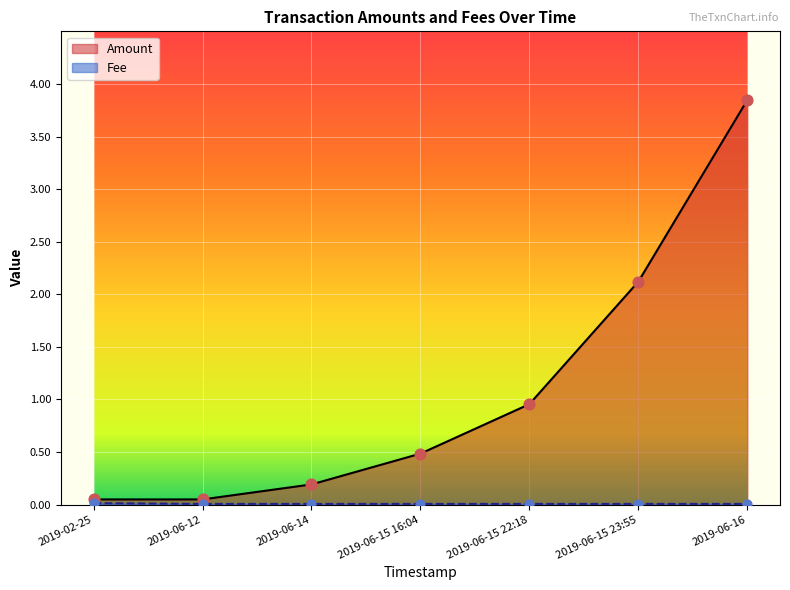

Is the value of Amount at 2019-06-15 23:55 greater than the value of Fee at 2019-06-16?

Yes